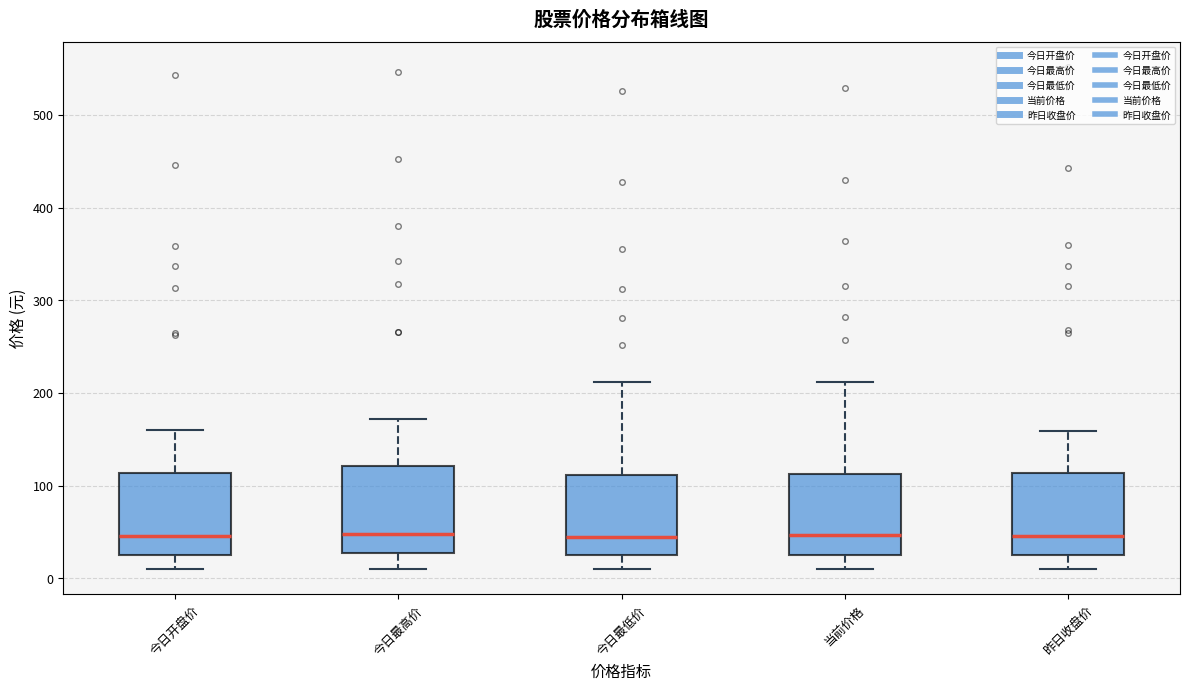

Reading left to right, read every box against the y-axis: the position of its median line, the range the box covers, and the ends of its whiskers. The values are not printed on the chart, so give them approximately, as read against the axis.

今日开盘价: median 50, box 30 to 110, whiskers 10 to 160
今日最高价: median 50, box 30 to 120, whiskers 10 to 170
今日最低价: median 40, box 20 to 110, whiskers 10 to 210
当前价格: median 50, box 30 to 110, whiskers 10 to 210
昨日收盘价: median 50, box 30 to 110, whiskers 10 to 160